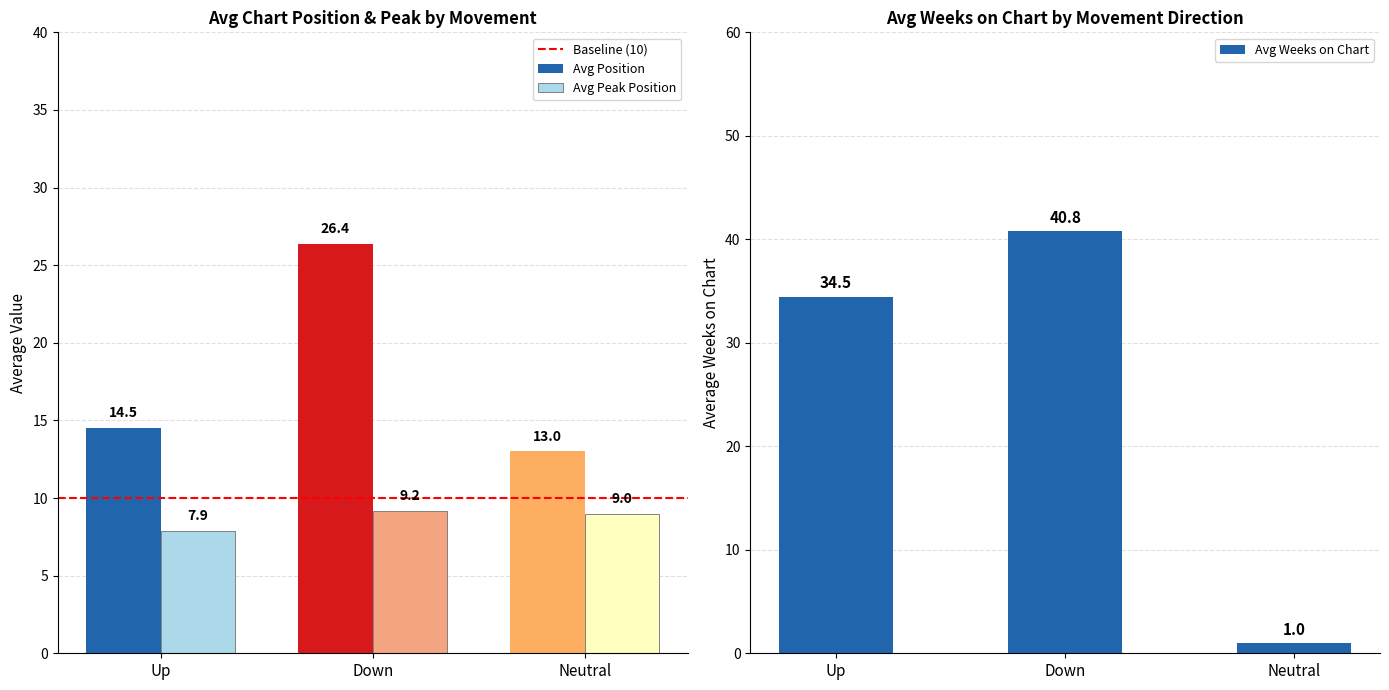

Is the value of Avg Position at Down greater than the value of Avg Peak Position at Down?

Yes